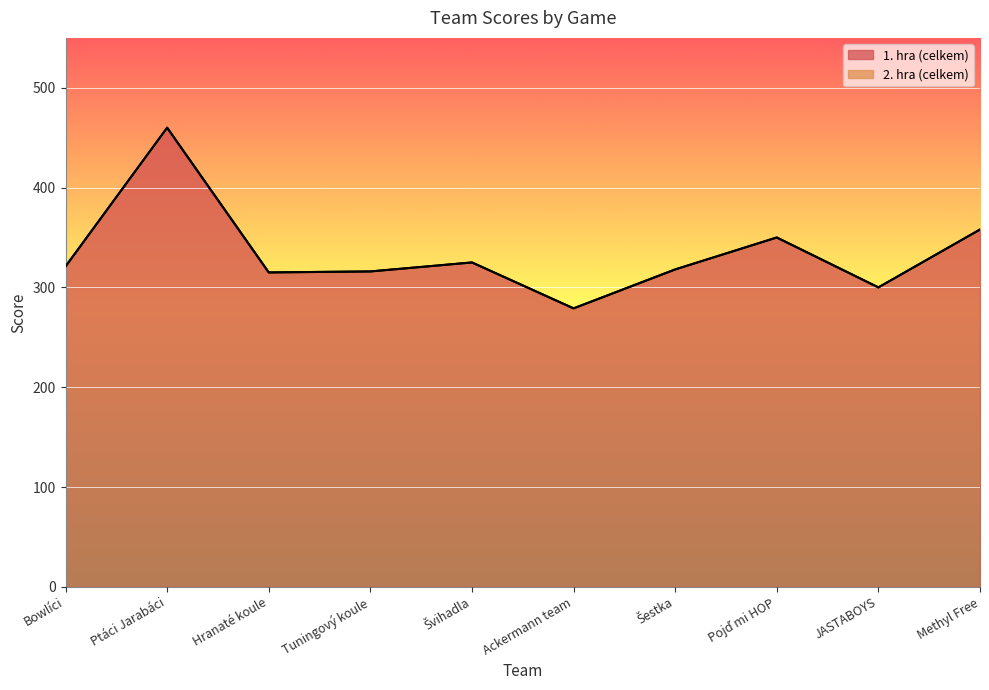

What is the sum of the values at Methyl Free and Tuningový koule?

674